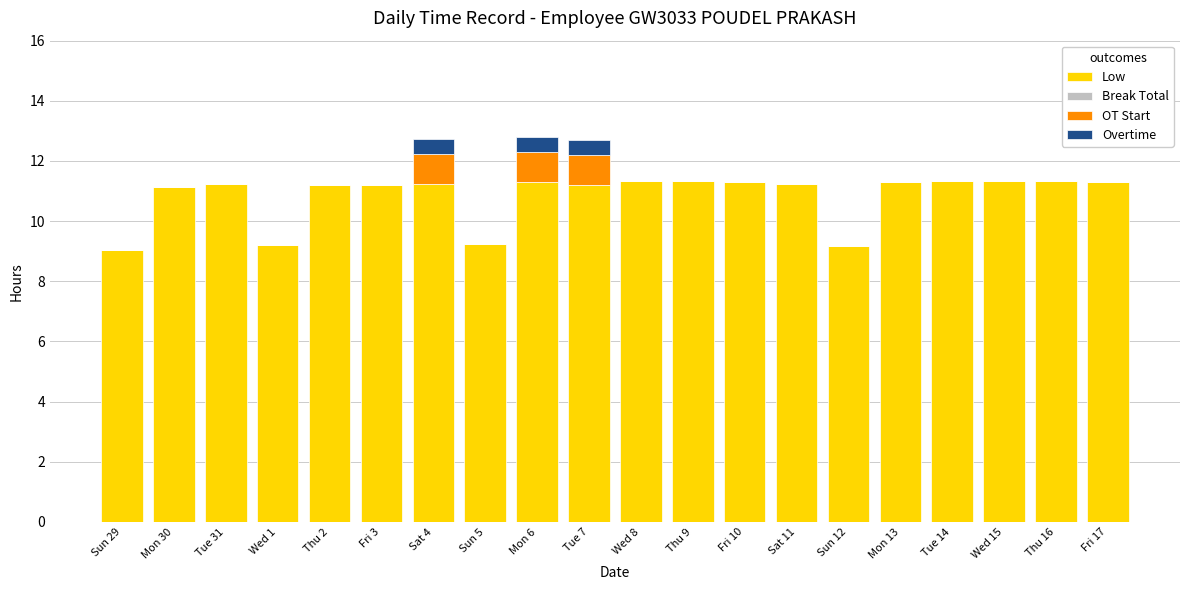

The Low series shows 9.2 at Sun 12. True or false?

True